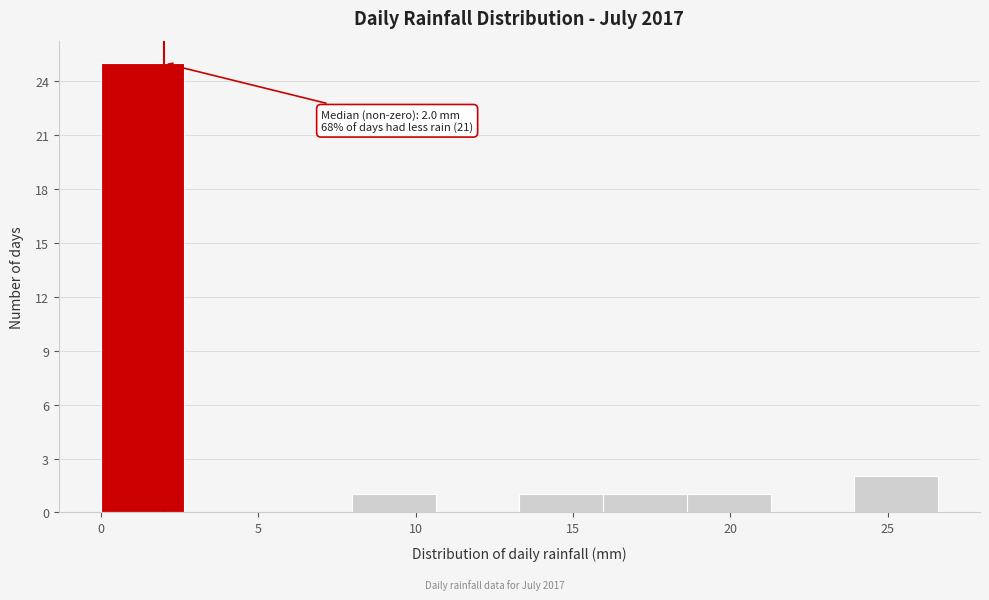

Over which range of the x-axis is the bar tallest?

0.0 to 2.5